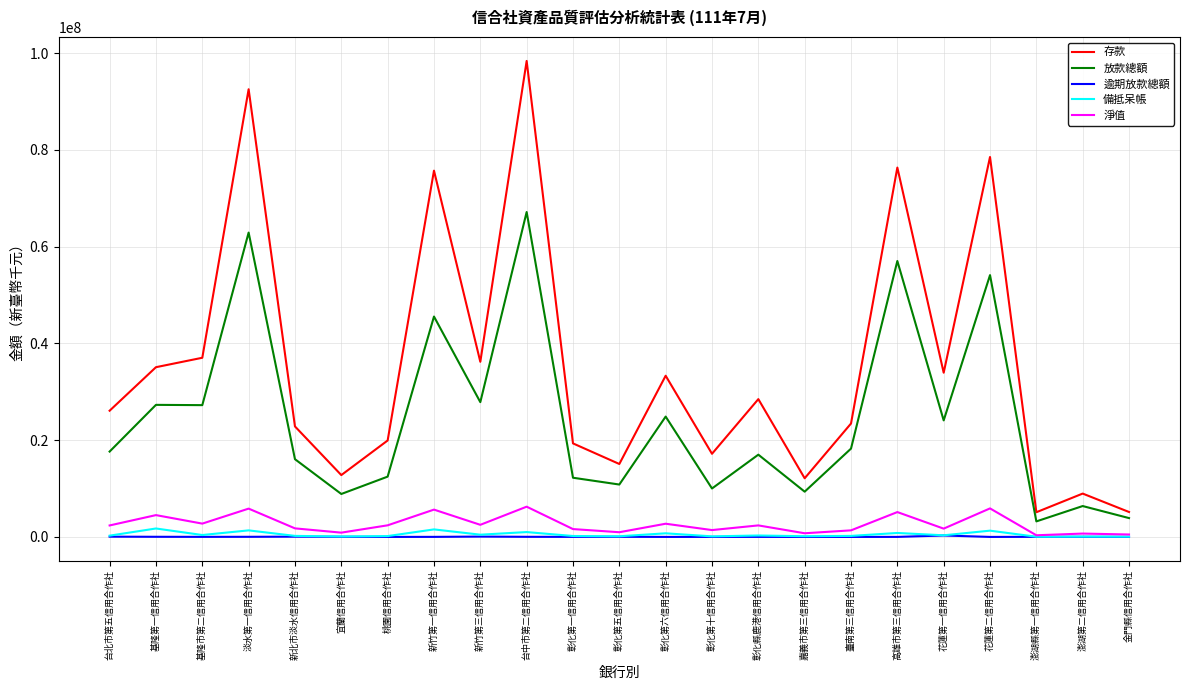

What position from the right is 彰化第一信用合作社?

13